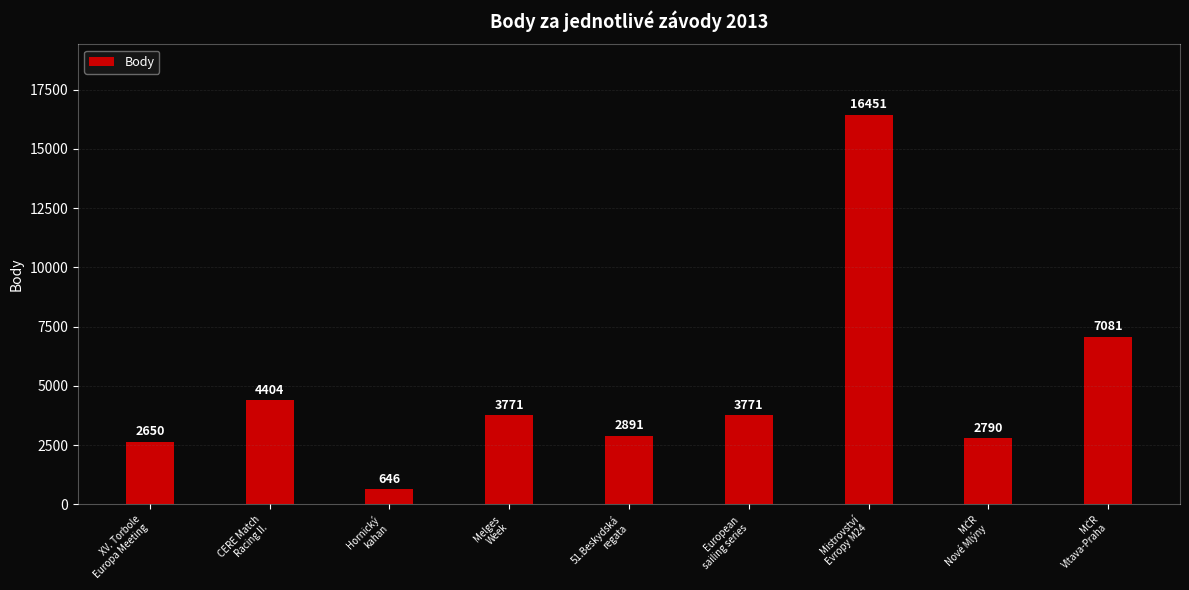

What position from the left is European
sailing series?

6